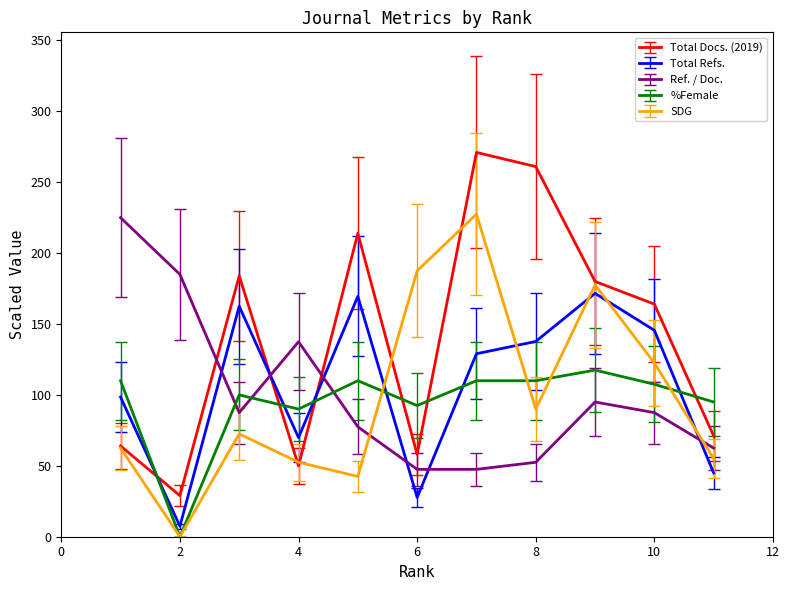

Which series has the largest total across all categories?

Total Docs. (2019)